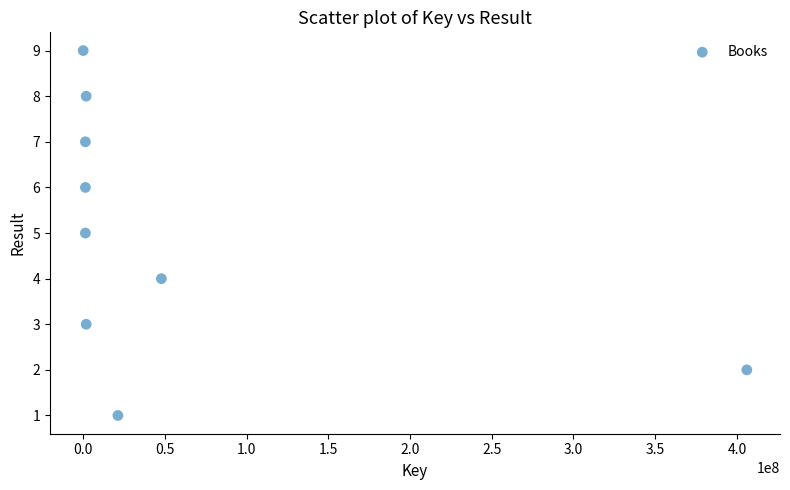

What is the average Y value?

5